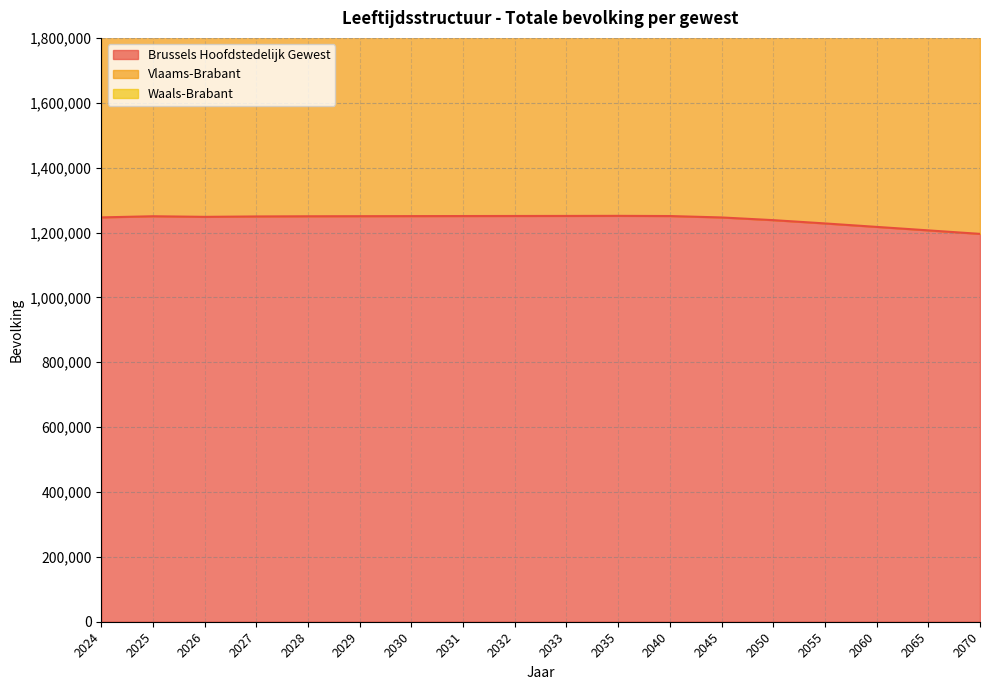

Reading right to left, what are all the values shown in this chart?

Brussels Hoofdstedelijk Gewest: 2070=1195737	2065=1206553	2060=1217291	2055=1227978	2050=1238094	2045=1246405	2040=1250749	2035=1251345	2033=1251083	2032=1250940	2031=1250763	2030=1250546	2029=1250307	2028=1250036	2027=1249498	2026=1248266	2025=1250091	2024=1246600
Vlaams-Brabant: 2070=2755146	2065=2728746	2060=2704139	2055=2680560	2050=2654731	2045=2623549	2040=2586115	2035=2544088	2033=2526669	2032=2517886	2031=2509029	2030=2500074	2029=2491012	2028=2481852	2027=2472223	2026=2462021	2025=2457106	2024=2444335